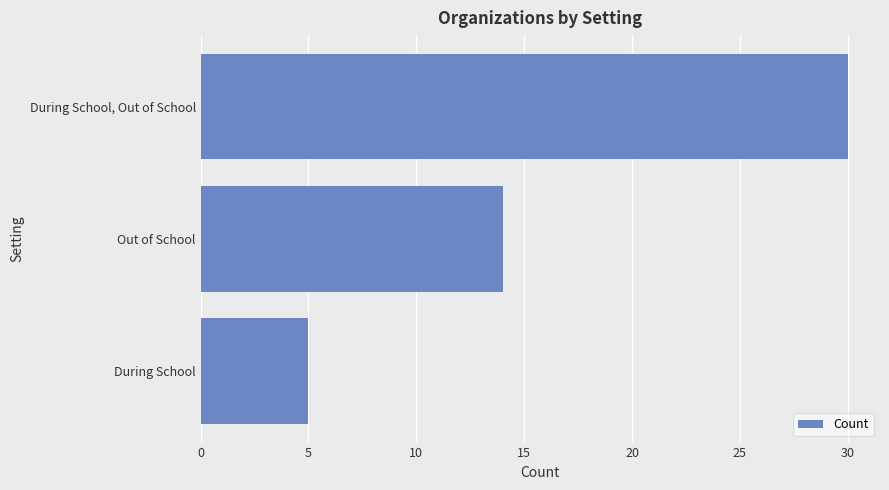

Reading bottom to top, extract all data points from this chart.

5	14	30